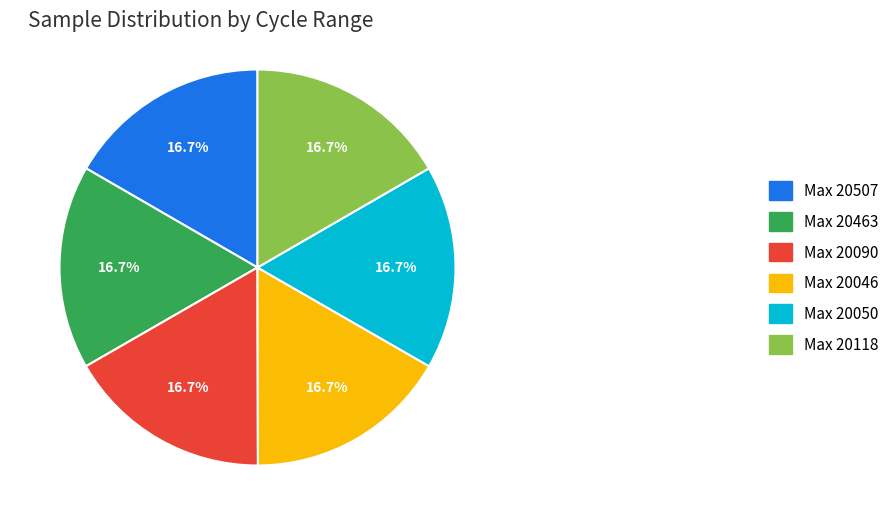

Is the sum of Max 20463 and Max 20507 greater than half?

No